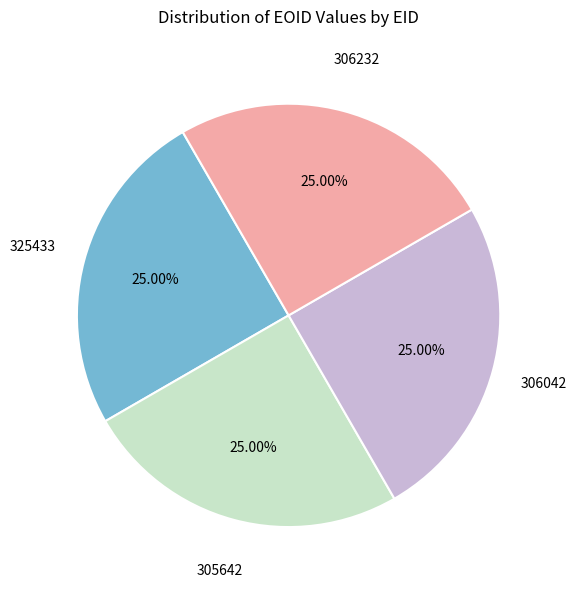

How many slices are in this pie chart?

4